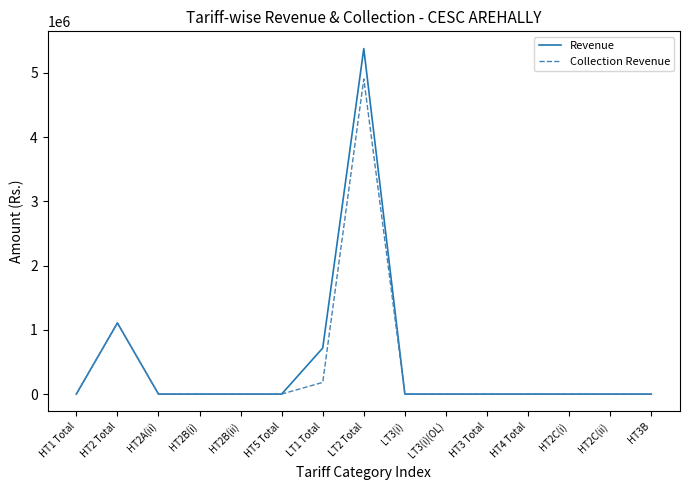

Where is Revenue nearest to the value 2688089?

HT2 Total